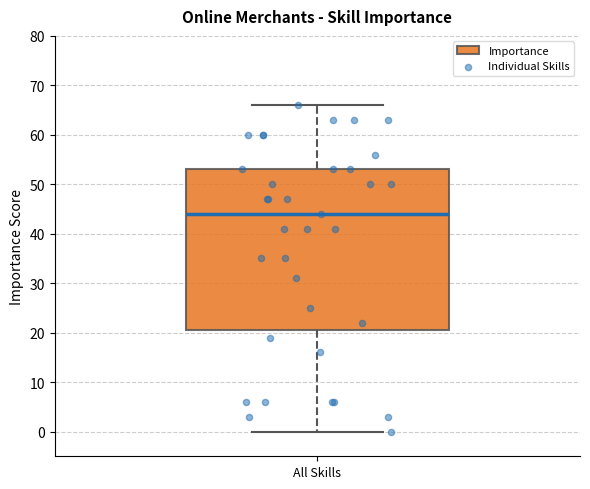

Transcribe this box plot: give where the median line is, the range the box spans, and where the two whiskers end, as read against the y-axis. The values are not printed on the chart, so give them approximately, as read against the axis.

median 44, box 21 to 53, whiskers 0 to 66